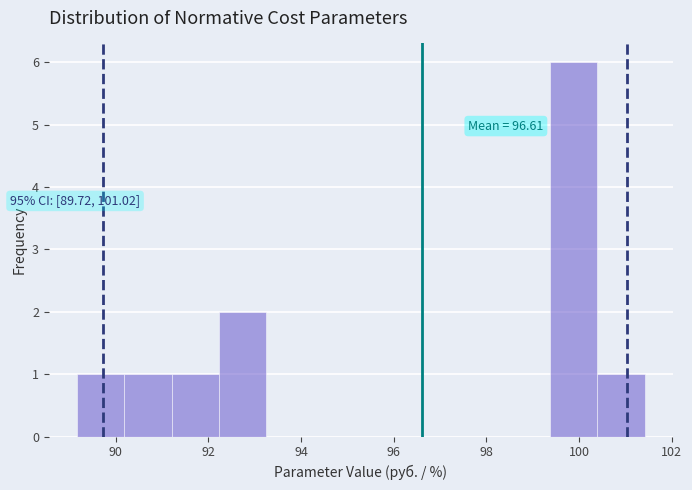

Which range on the x-axis has the tallest bar?

99.4 to 100.4